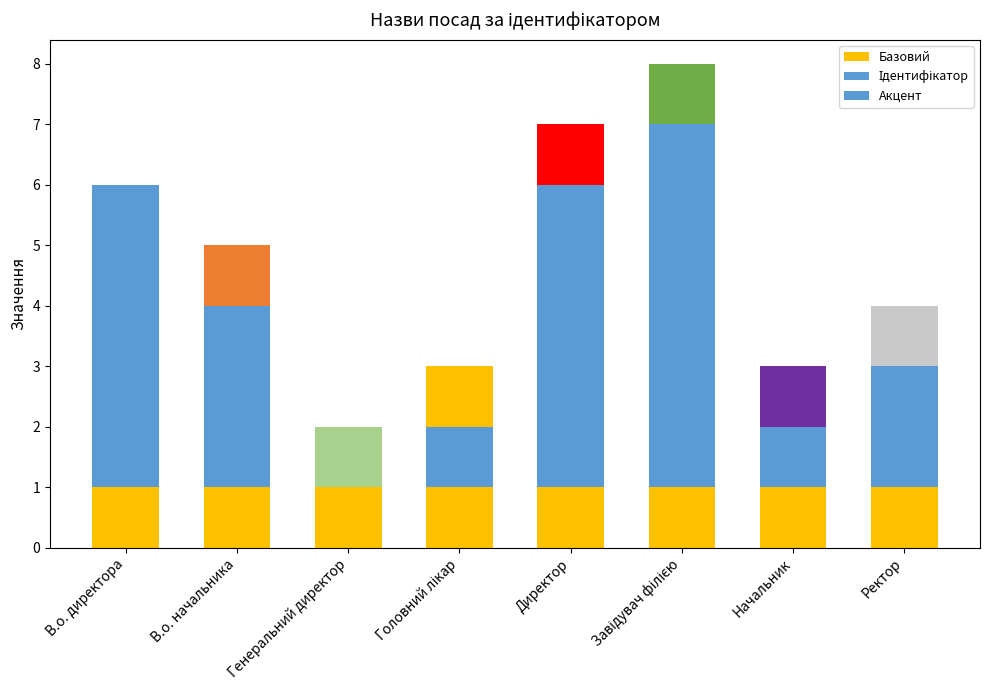

The Базовий series shows 2 at Начальник. True or false?

False